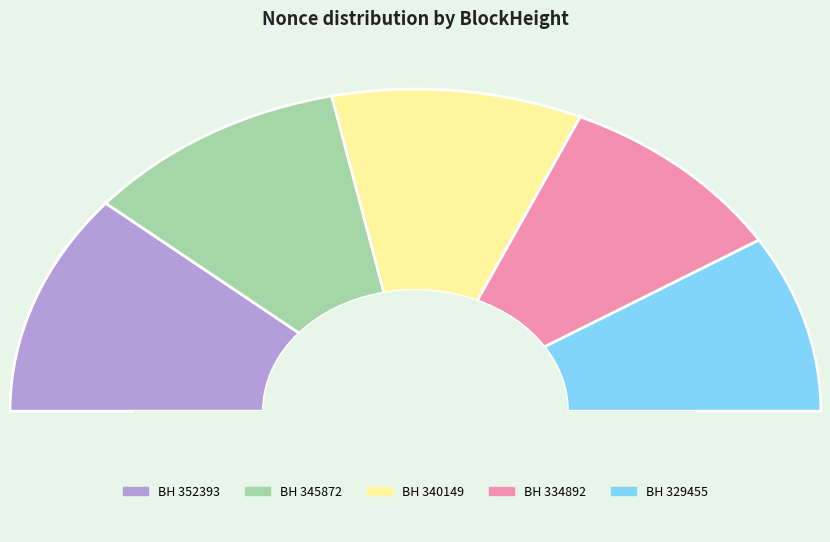

Which category has the biggest portion of the pie?

352393